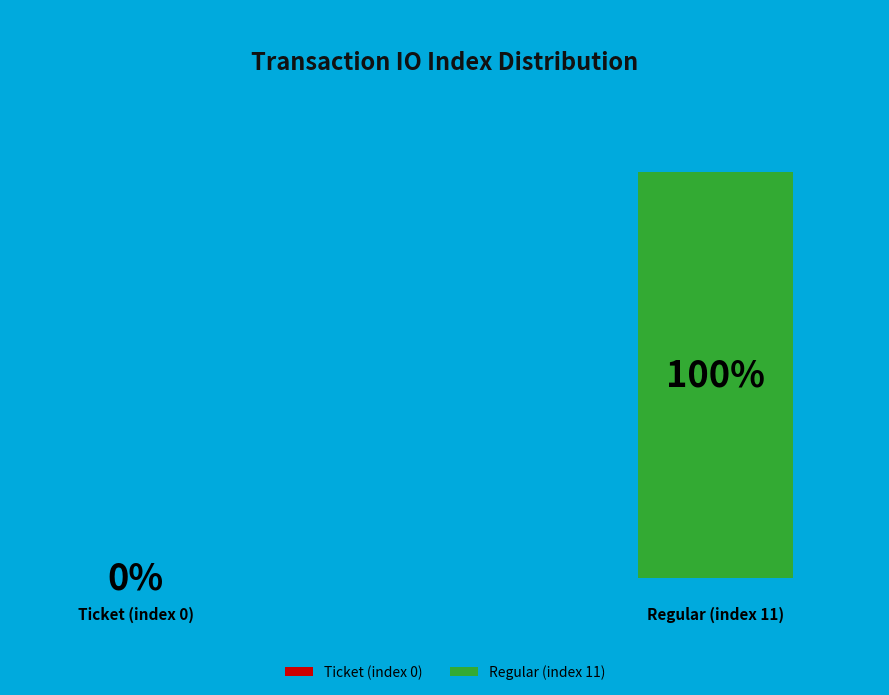

How many segments does this pie chart have?

2